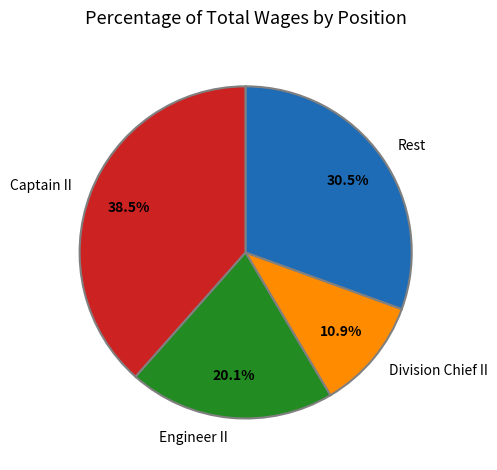

Does any single category account for the majority?

No